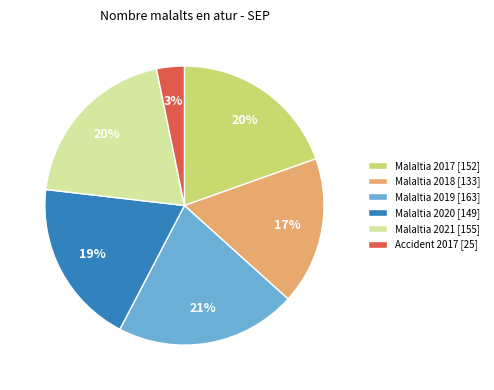

Count the number of slices in the pie.

6